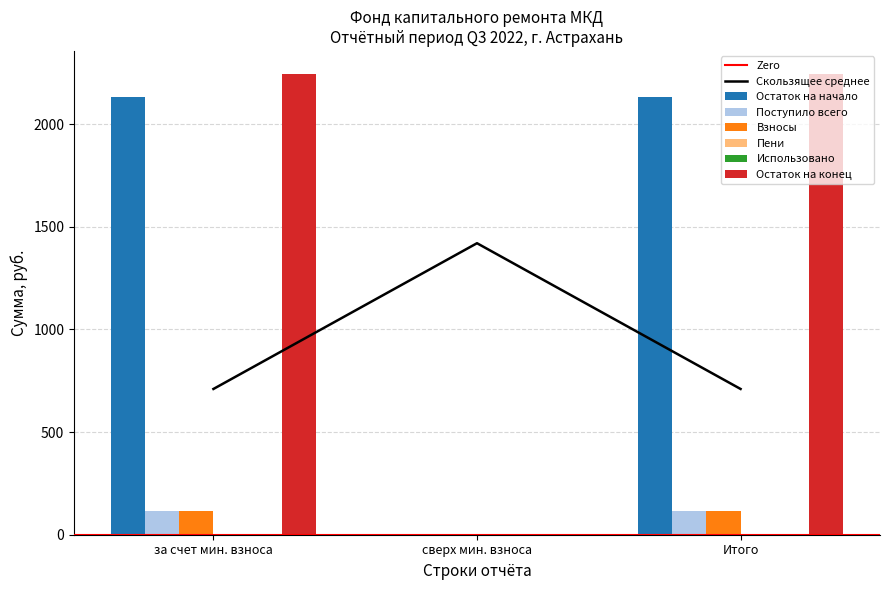

What is the maximum value for Скользящее среднее?

1419.6